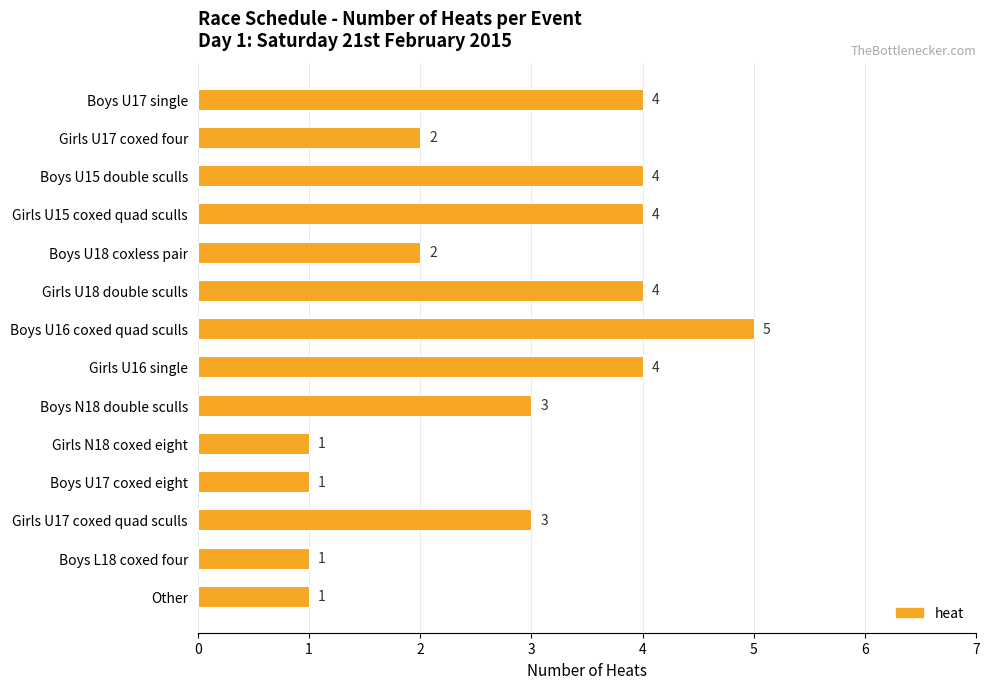

What is the ratio of the value at Girls U15 coxed quad sculls to the value at Boys L18 coxed four?

4.0